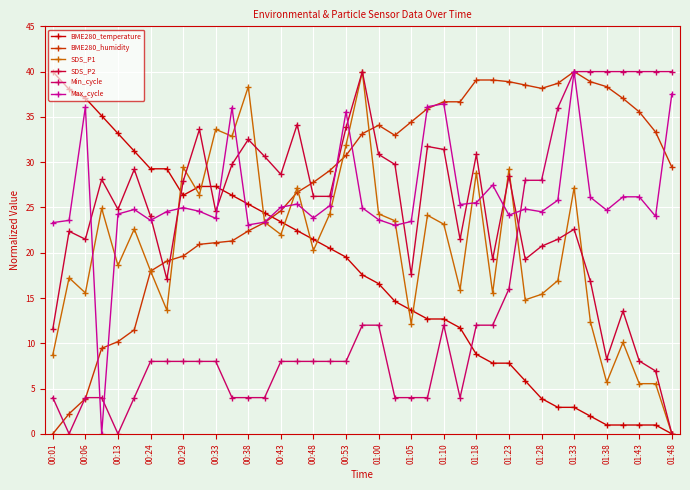

What are all the series names shown in the legend?

BME280_temperature, BME280_humidity, SDS_P1, SDS_P2, Min_cycle, Max_cycle